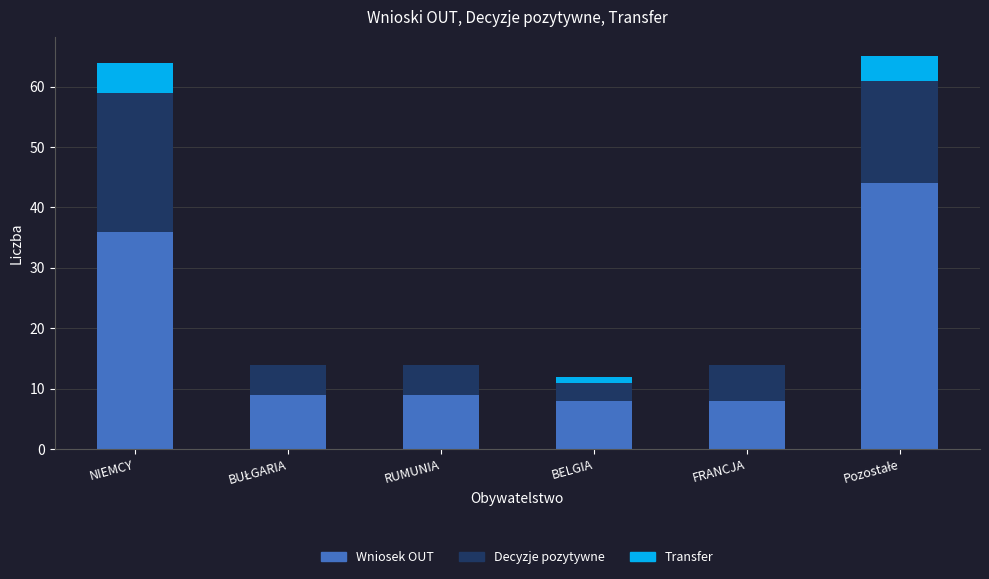

At which label is Wniosek OUT closest to 26?

NIEMCY